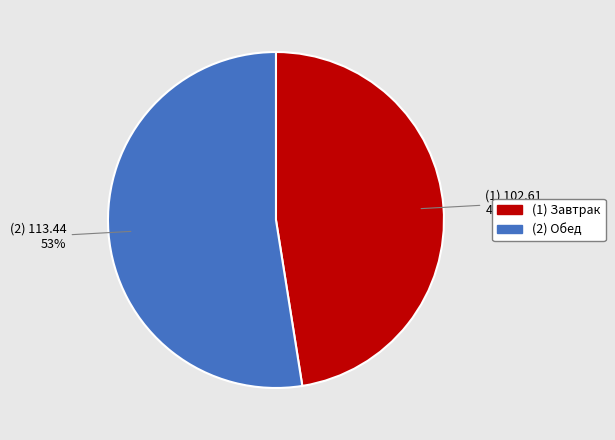

Is there any slice that represents more than half of the pie?

Yes